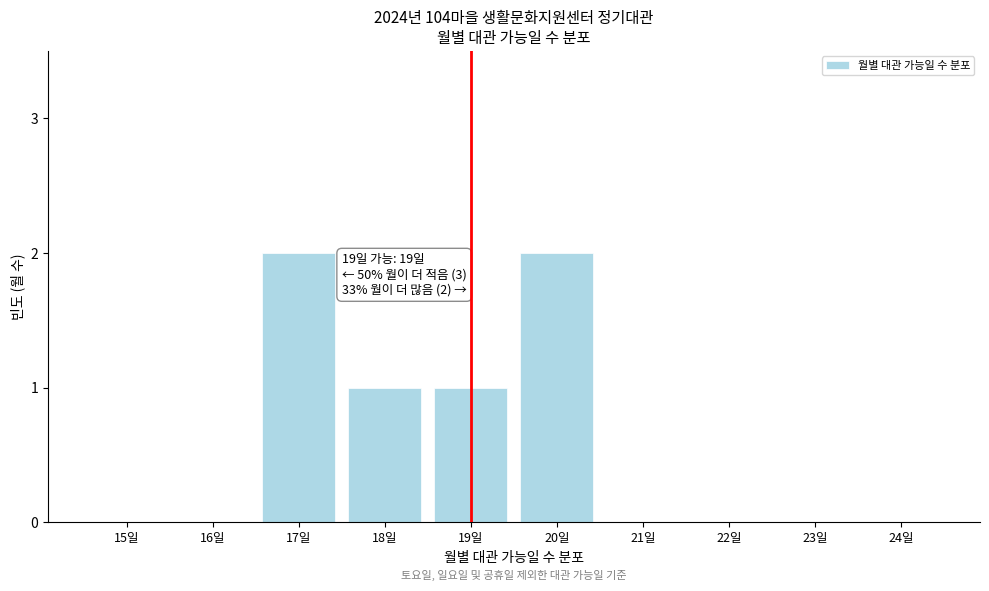

Reading left to right, transcribe all the data shown in this chart.

15일=0	16일=0	17일=2	18일=1	19일=1	20일=2	21일=0	22일=0	23일=0	24일=0